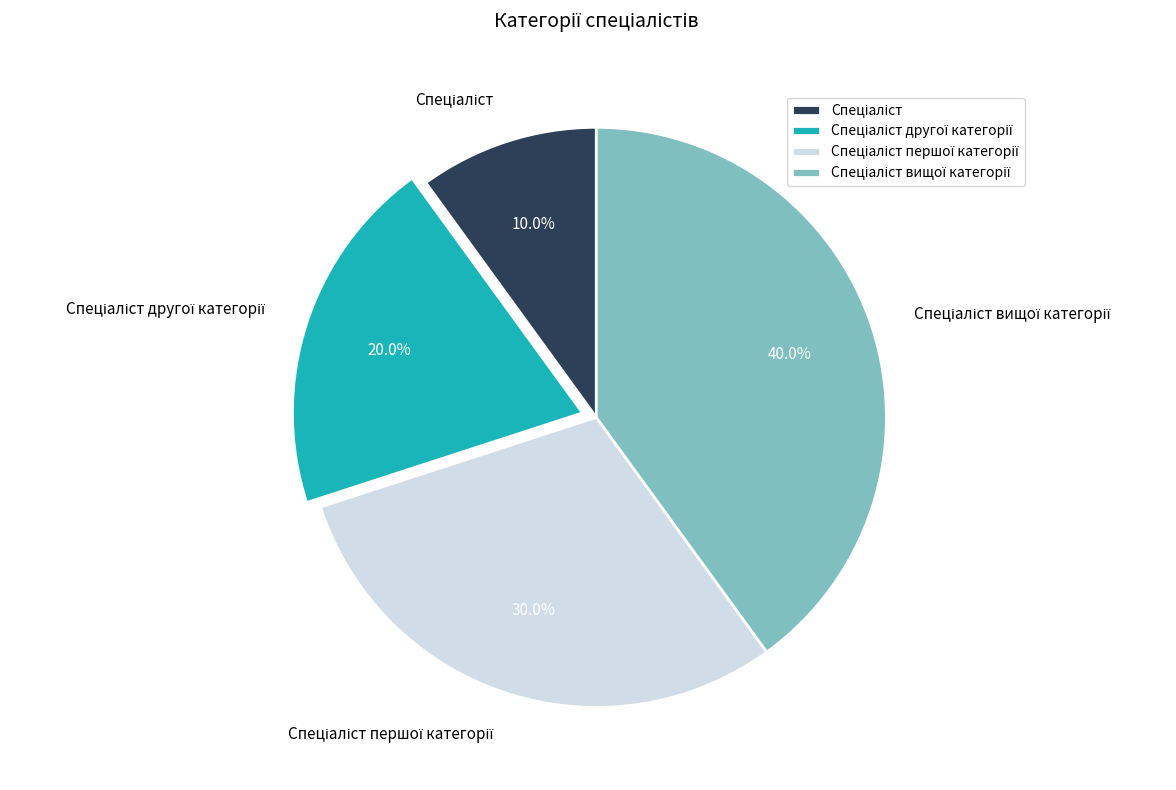

To the nearest percent, what is the difference between the largest and smallest slice percentages?

30%